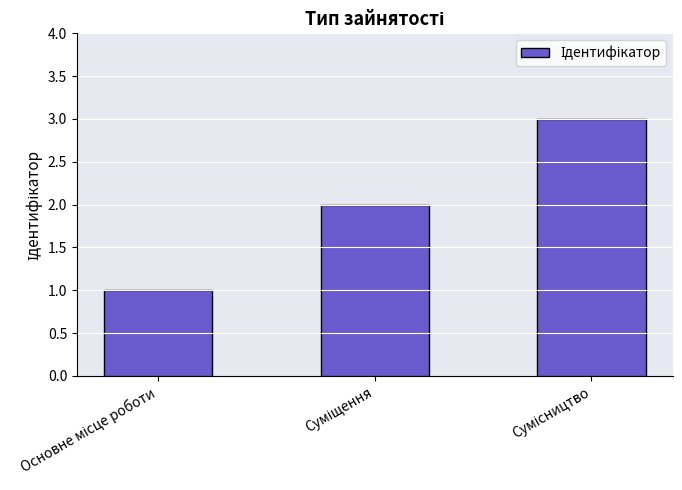

What is the smallest value displayed?

1